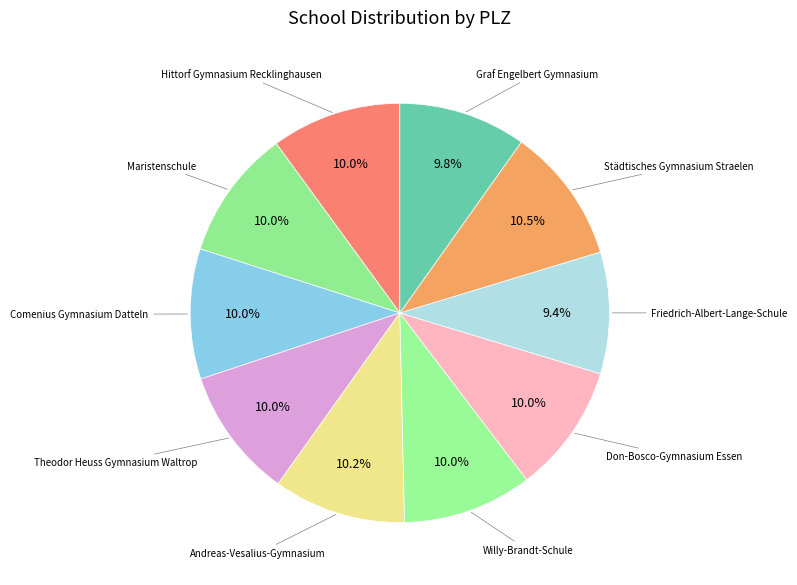

Approximately how many times larger is the value at Graf Engelbert Gymnasium compared to Willy-Brandt-Schule?

1.0